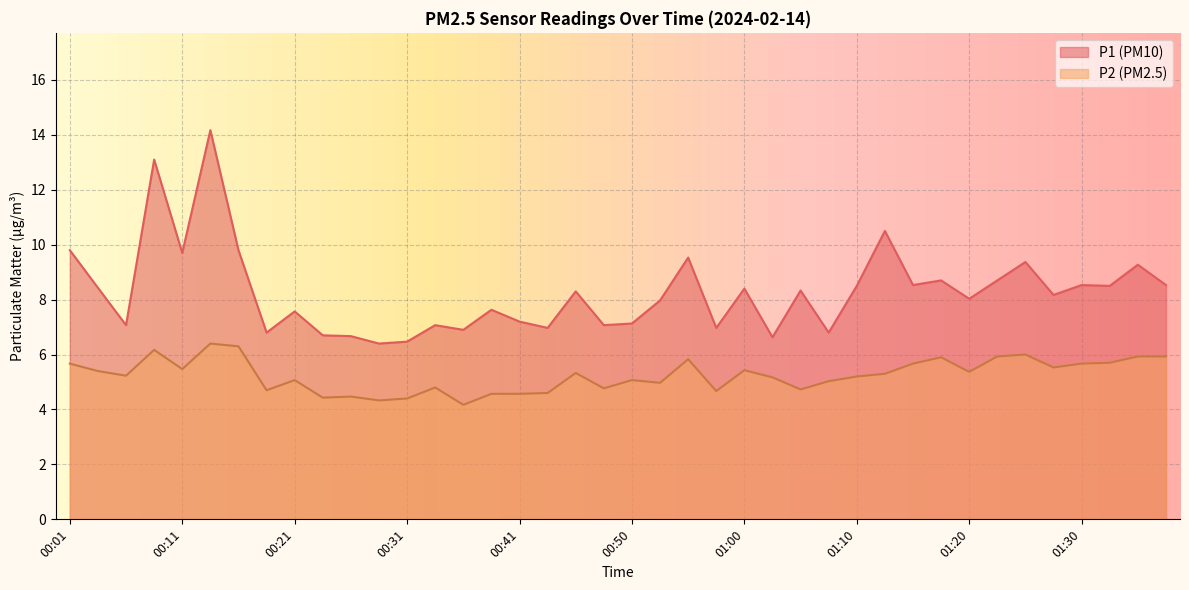

List the series in order of their overall mean, lowest first.

P2 (PM2.5), P1 (PM10)